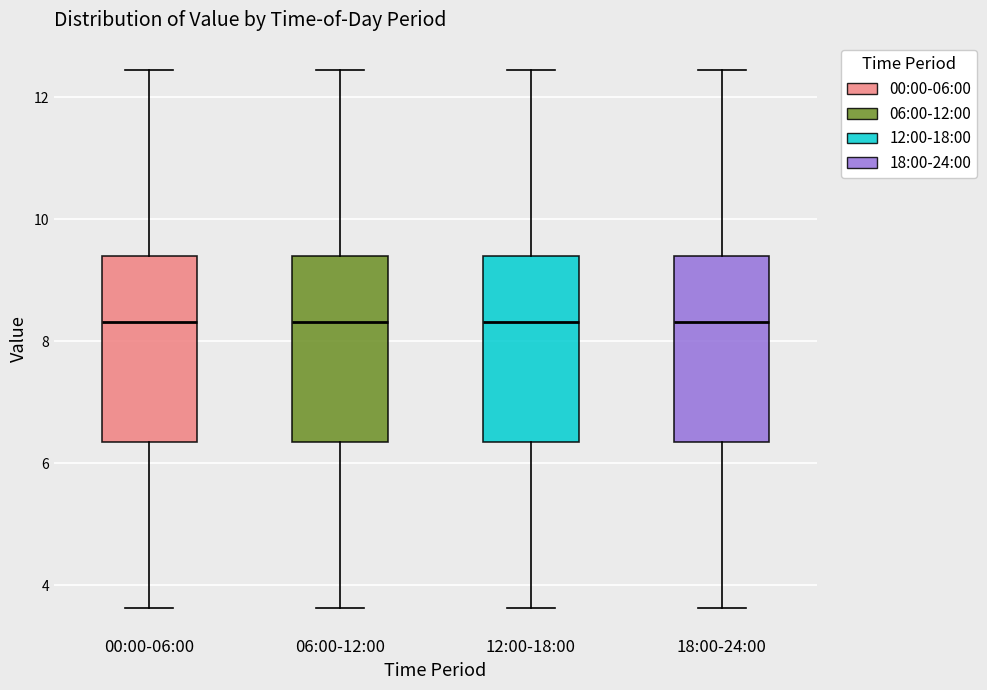

Reading left to right, transcribe this box plot: for each box, give where its median line is, the range the box spans, and where its two whiskers end, as read against the y-axis. The values are not printed on the chart, so give them approximately, as read against the axis.

00:00-06:00: median 8.4, box 6.4 to 9.4, whiskers 3.6 to 12.4
06:00-12:00: median 8.4, box 6.4 to 9.4, whiskers 3.6 to 12.4
12:00-18:00: median 8.4, box 6.4 to 9.4, whiskers 3.6 to 12.4
18:00-24:00: median 8.4, box 6.4 to 9.4, whiskers 3.6 to 12.4